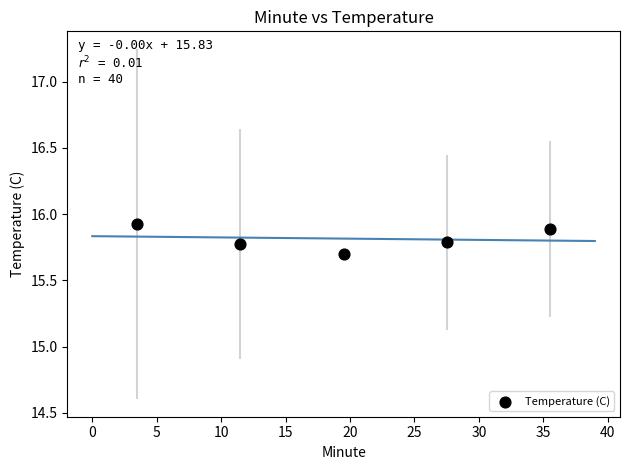

What is the range of X values (max minus min)?

32.0